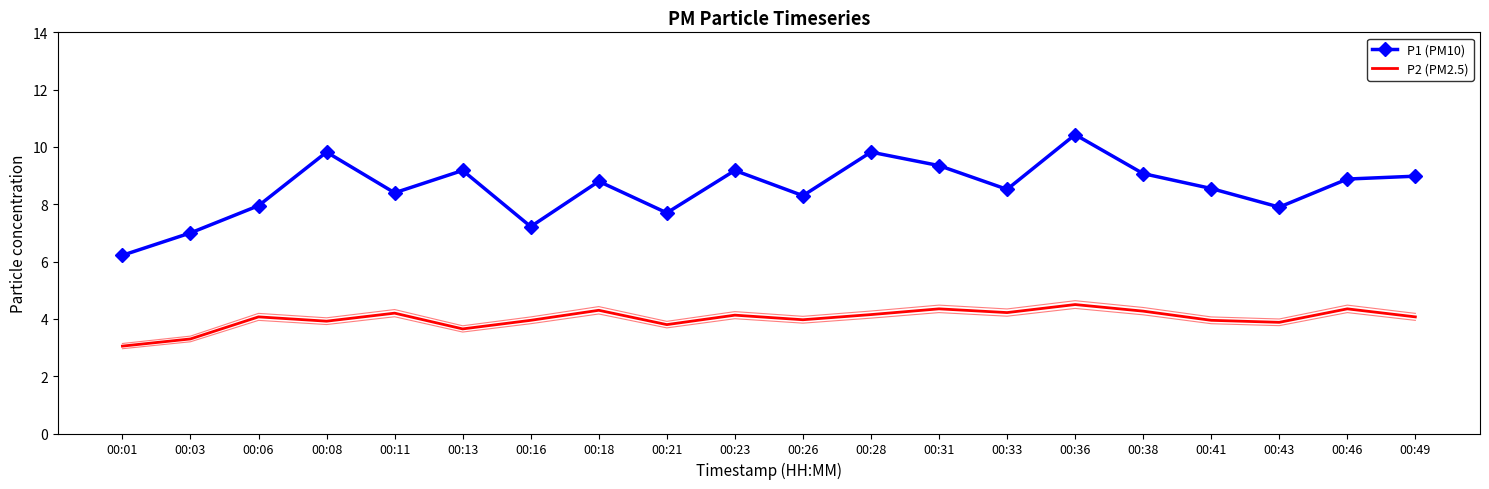

In P2 (PM2.5), how many points are higher than both neighbors (excluding endpoints)?

7